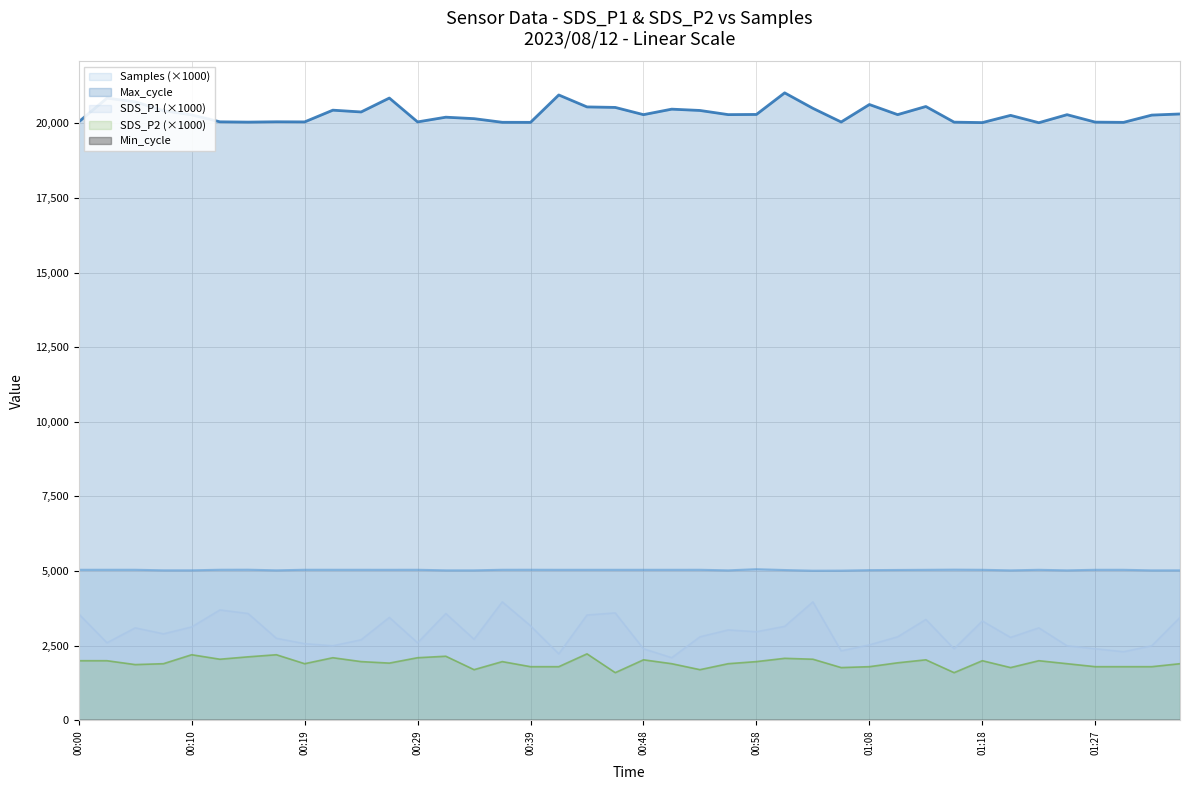

Reading left to right, list all the values displayed in this chart.

Samples: 00:00=5044.9	00:02=5045.1	00:05=5045.0	00:07=5027.5	00:10=5027.3	00:12=5045.2	00:15=5047.2	00:17=5027.1	00:19=5045.1	00:22=5045.0	00:24=5044.6	00:27=5044.2	00:29=5045.0	00:32=5026.6	00:34=5026.4	00:36=5044.8	00:39=5045.8	00:41=5044.1	00:44=5044.4	00:46=5044.5	00:48=5043.9	00:51=5044.1	00:53=5044.7	00:56=5026.0	00:58=5064.3	01:01=5036.5	01:03=5014.8	01:05=5017.2	01:08=5033.1	01:10=5038.4	01:13=5043.4	01:15=5049.1	01:18=5044.1	01:20=5025.7	01:23=5043.6	01:25=5026.1	01:27=5044.2	01:30=5043.8	01:33=5025.6	01:35=5026.1
Max_cycle: 00:00=20045.0	00:02=20839.0	00:05=20718.0	00:07=20419.0	00:10=20279.0	00:12=20047.0	00:15=20037.0	00:17=20048.0	00:19=20044.0	00:22=20437.0	00:24=20377.0	00:27=20843.0	00:29=20044.0	00:32=20202.0	00:34=20153.0	00:36=20031.0	00:39=20029.0	00:41=20946.0	00:44=20546.0	00:46=20529.0	00:48=20287.0	00:51=20471.0	00:53=20427.0	00:56=20288.0	00:58=20294.0	01:01=21017.0	01:03=20499.0	01:05=20041.0	01:08=20626.0	01:10=20288.0	01:13=20560.0	01:15=20036.0	01:18=20021.0	01:20=20263.0	01:23=20017.0	01:25=20286.0	01:27=20037.0	01:30=20029.0	01:33=20272.0	01:35=20310.0
SDS_P1: 00:00=3570.0	00:02=2600.0	00:05=3100.0	00:07=2900.0	00:10=3130.0	00:12=3700.0	00:15=3580.0	00:17=2750.0	00:19=2570.0	00:22=2500.0	00:24=2700.0	00:27=3450.0	00:29=2600.0	00:32=3580.0	00:34=2720.0	00:36=3970.0	00:39=3170.0	00:41=2230.0	00:44=3530.0	00:46=3600.0	00:48=2400.0	00:51=2100.0	00:53=2800.0	00:56=3030.0	00:58=2970.0	01:01=3150.0	01:03=3970.0	01:05=2330.0	01:08=2530.0	01:10=2800.0	01:13=3380.0	01:15=2400.0	01:18=3330.0	01:20=2780.0	01:23=3100.0	01:25=2500.0	01:27=2400.0	01:30=2300.0	01:33=2500.0	01:35=3450.0
SDS_P2: 00:00=2000.0	00:02=2000.0	00:05=1870.0	00:07=1900.0	00:10=2200.0	00:12=2050.0	00:15=2130.0	00:17=2200.0	00:19=1900.0	00:22=2100.0	00:24=1970.0	00:27=1920.0	00:29=2100.0	00:32=2150.0	00:34=1700.0	00:36=1970.0	00:39=1800.0	00:41=1800.0	00:44=2230.0	00:46=1600.0	00:48=2030.0	00:51=1900.0	00:53=1700.0	00:56=1900.0	00:58=1970.0	01:01=2080.0	01:03=2050.0	01:05=1770.0	01:08=1800.0	01:10=1930.0	01:13=2030.0	01:15=1600.0	01:18=2000.0	01:20=1770.0	01:23=2000.0	01:25=1900.0	01:27=1800.0	01:30=1800.0	01:33=1800.0	01:35=1900.0